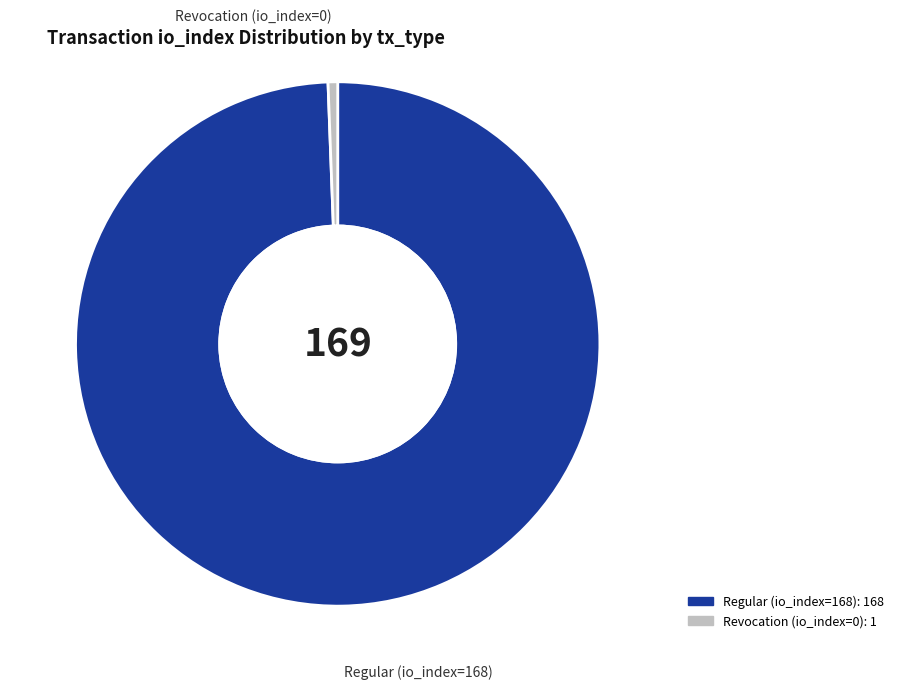

How many slices are in this pie chart?

2